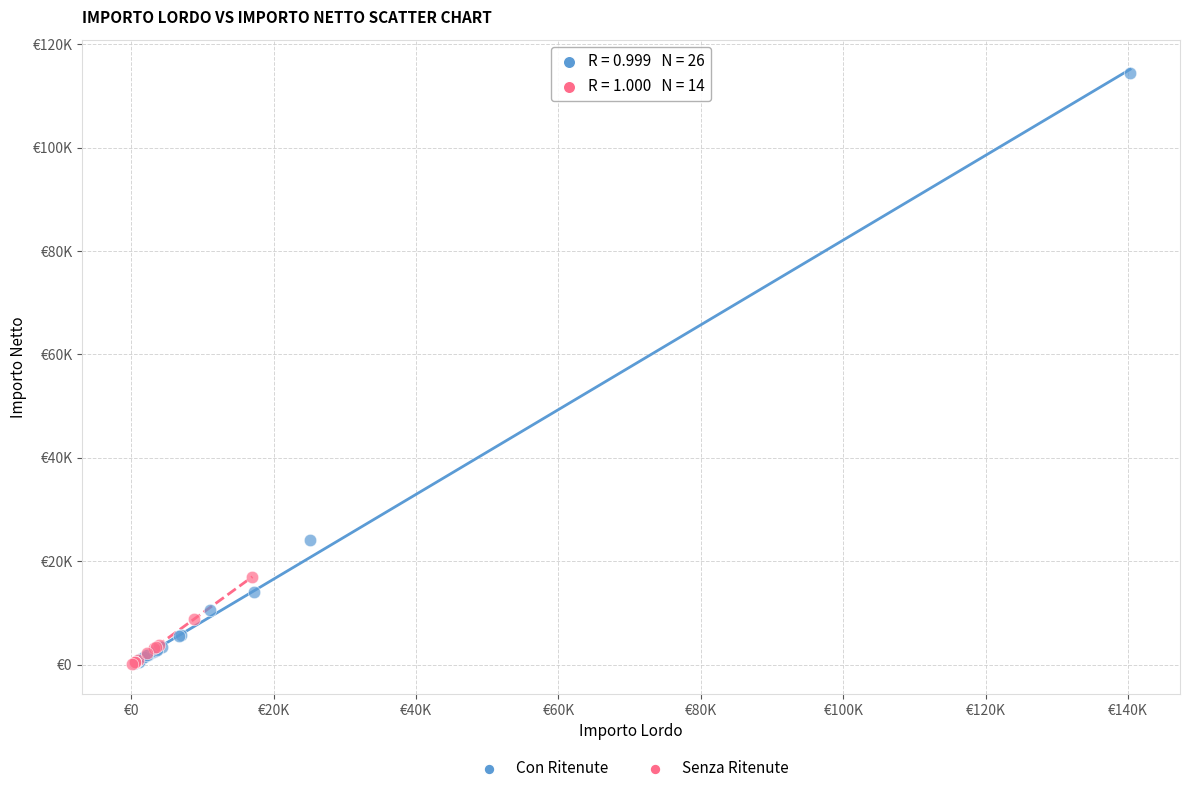

What are all the series names shown in the legend?

Con Ritenute, Senza Ritenute